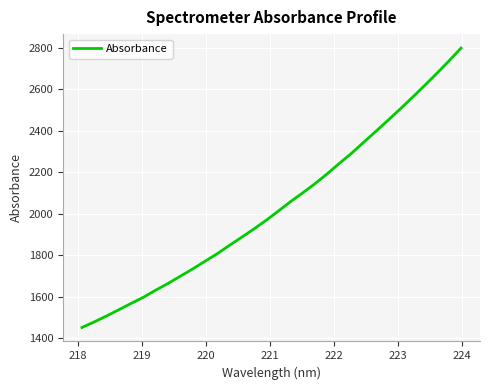

What is the difference between the maximum and minimum values?

1344.6